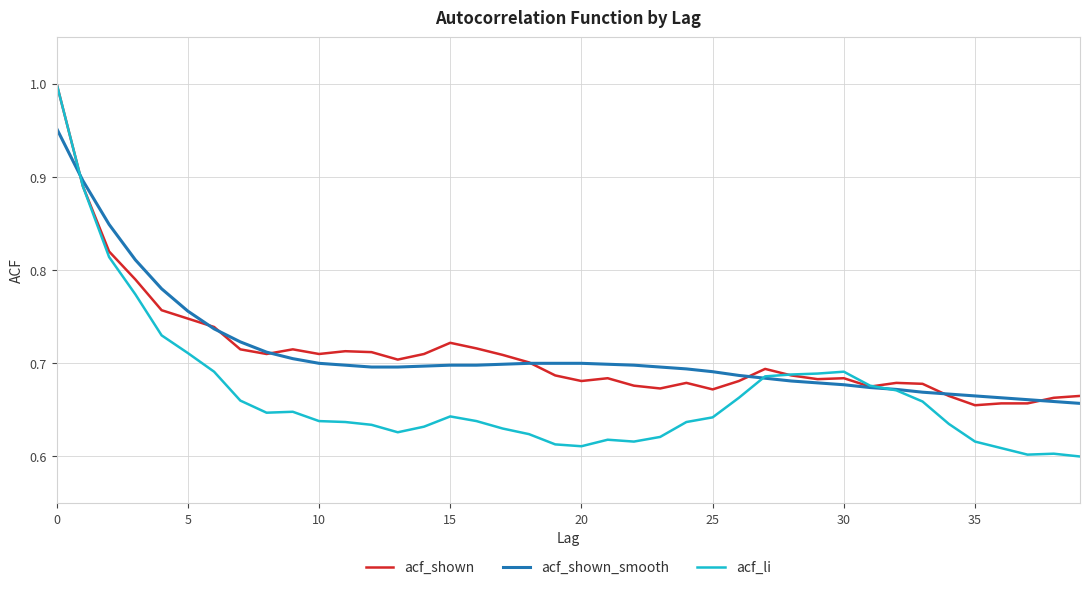

Which series has the largest range (max minus min)?

acf_li